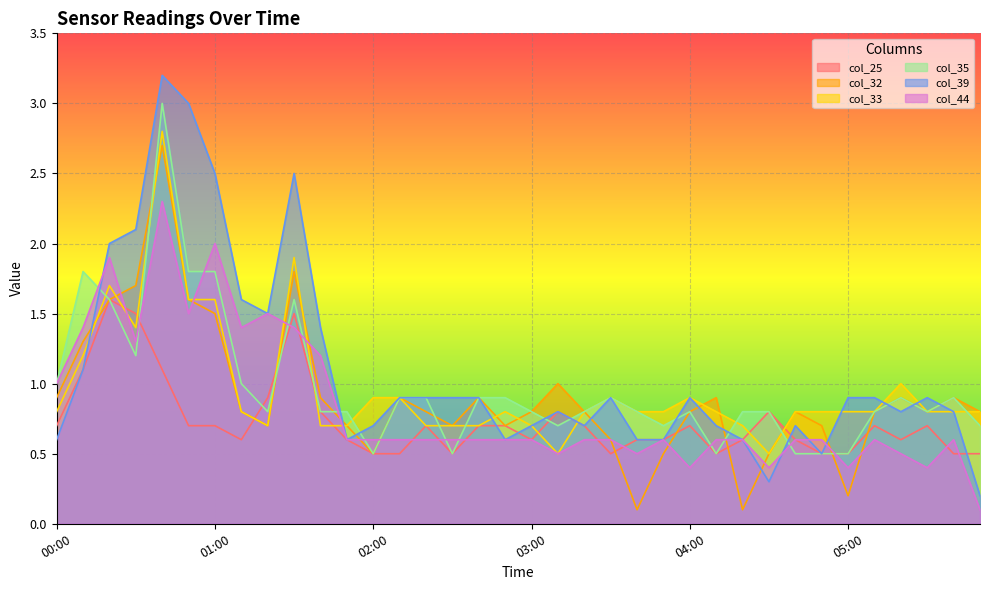

Is it true that col_33 equals 1.3 at 05:30?

False